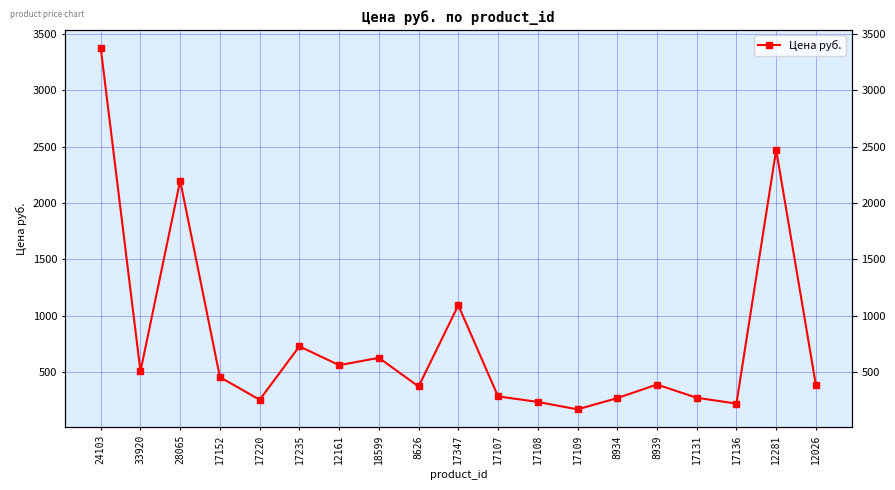

List the labels in order of value, smallest first.

17109, 17136, 17108, 17220, 8934, 17131, 17107, 8626, 12026, 8939, 17152, 33920, 12161, 18599, 17235, 17347, 28065, 12281, 24103